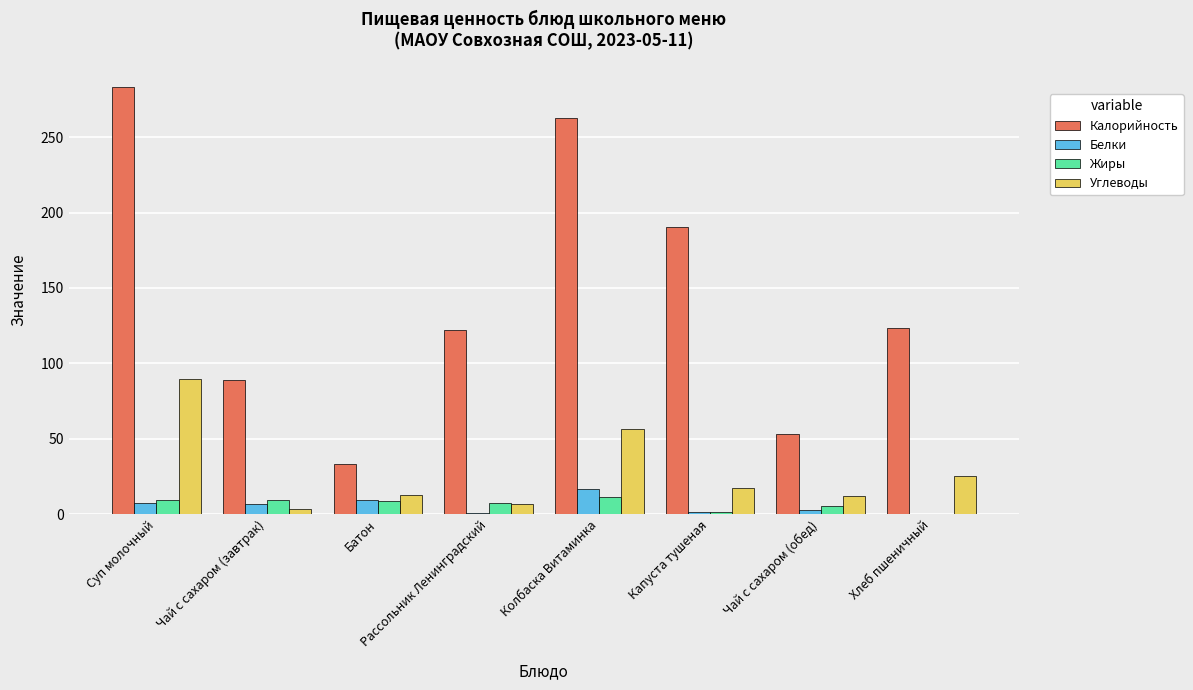

How many data points does each series have?

8